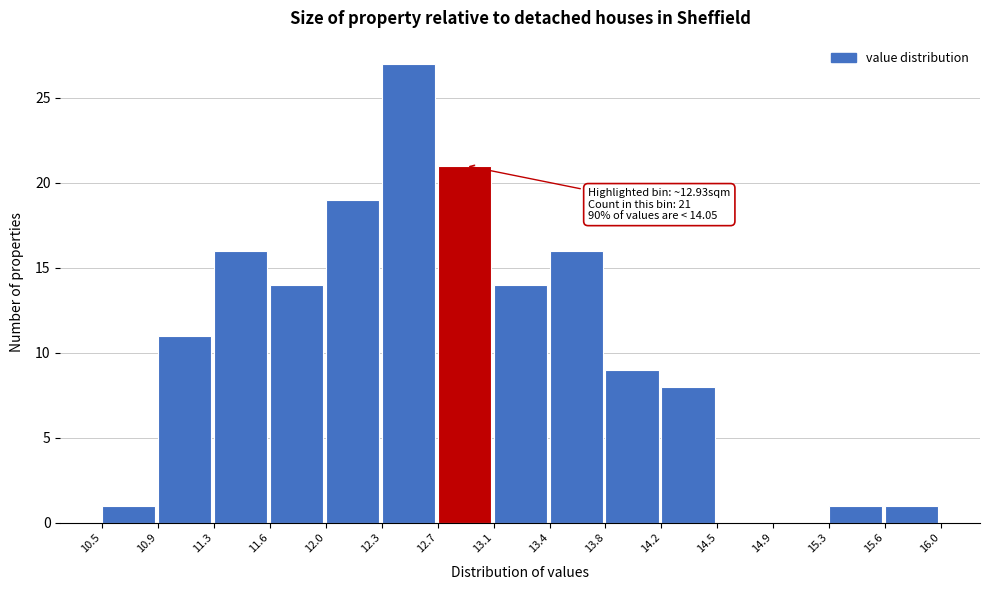

Which range on the x-axis has the tallest bar?

12.3 to 12.7